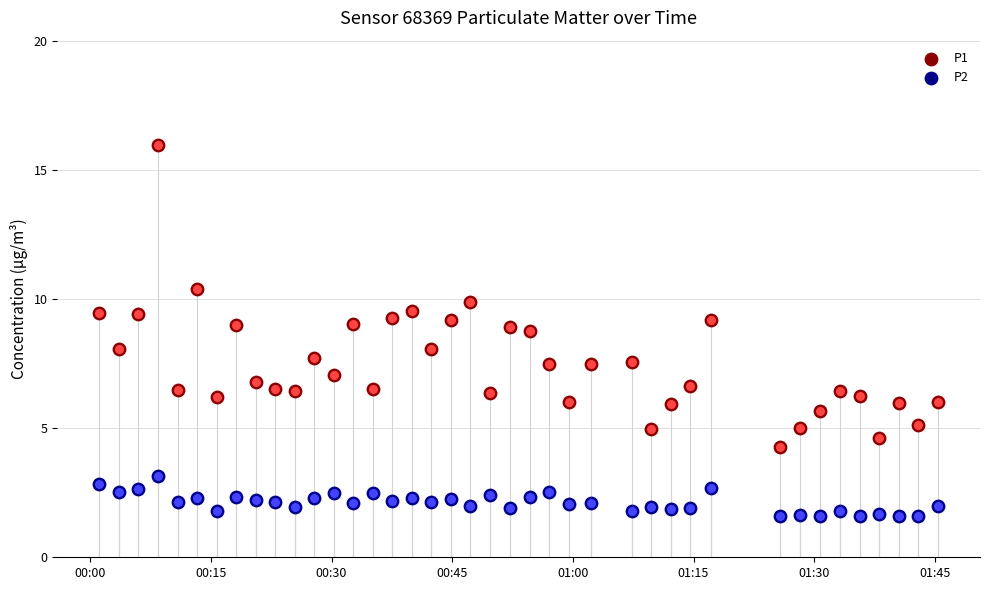

Is the value of P2 at 25 greater than the value of P1 at 17?

No